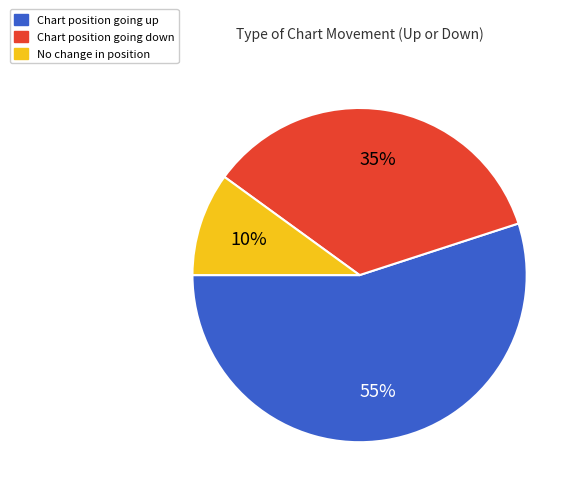

Is there any slice that represents more than half of the pie?

Yes